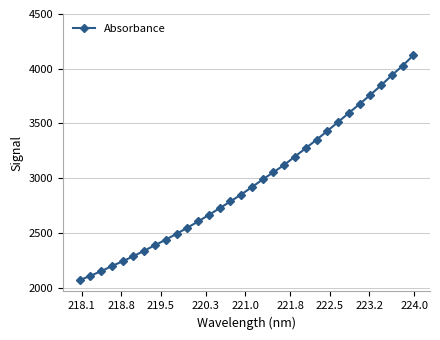

How many series are shown in this chart?

1